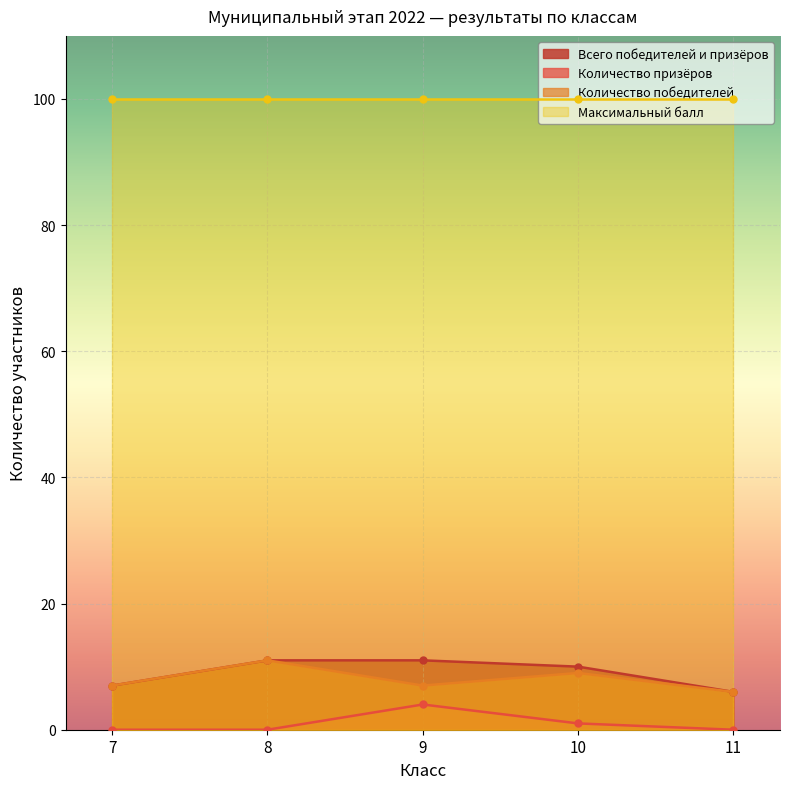

The Количество призёров series shows 3 at 11. True or false?

False